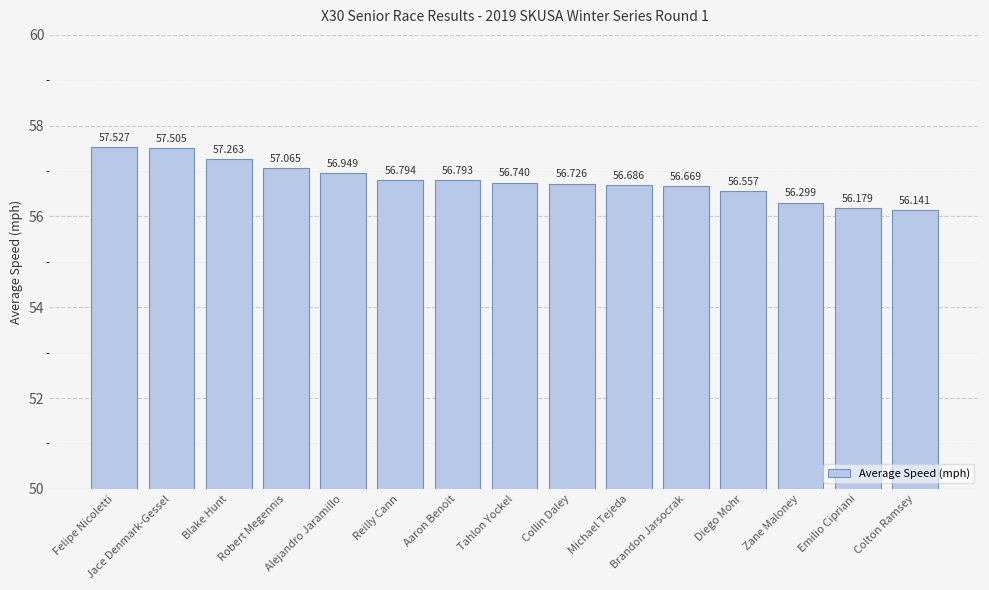

Read the value at Emilio Cipriani.

56.2